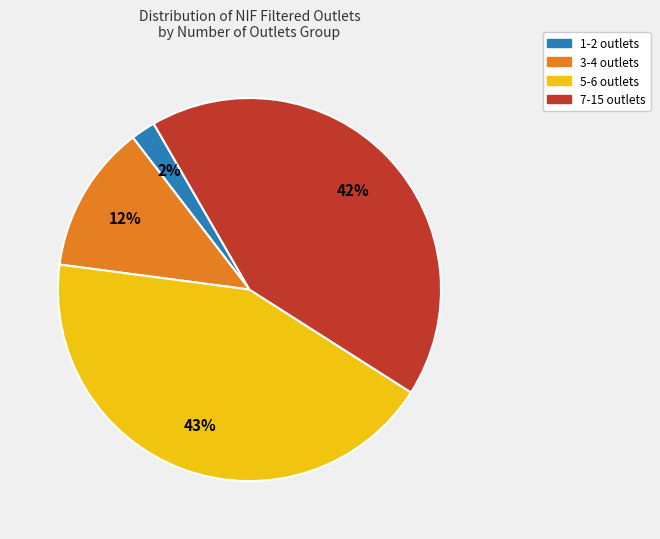

Does any single category account for the majority?

No